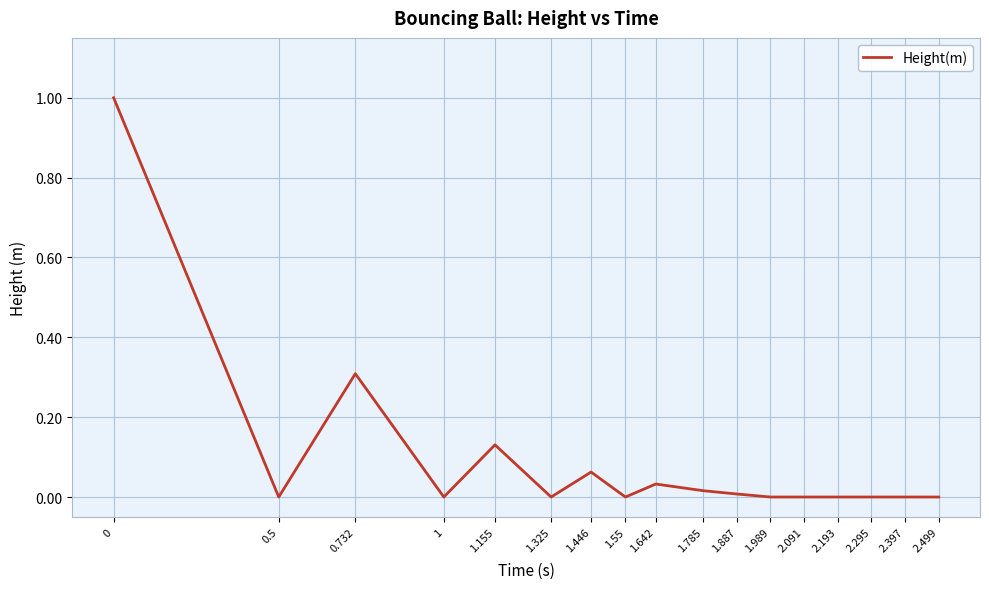

What is the greatest value displayed?

1.0